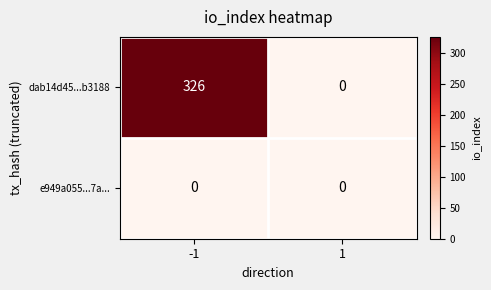

Which series has the widest spread of values?

dab14d45...b3188